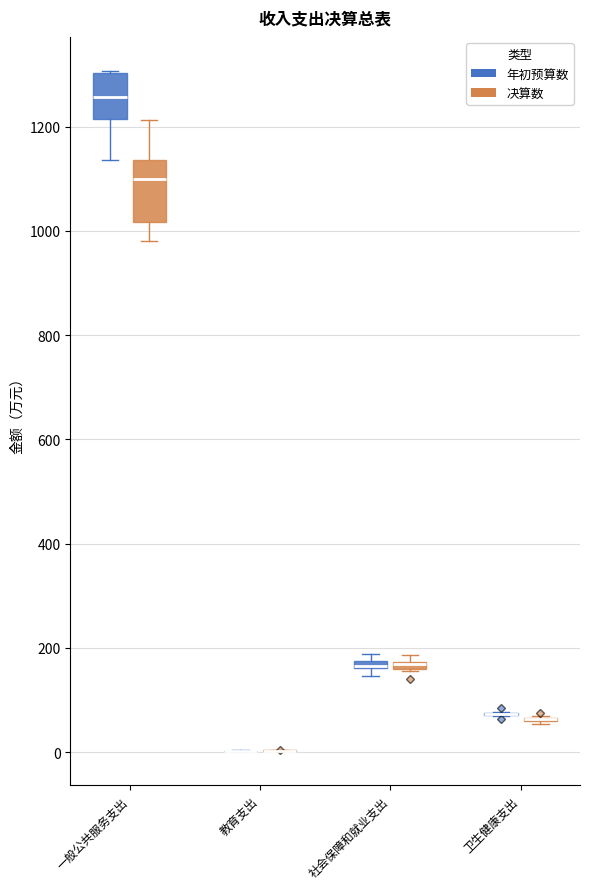

Which box is the tallest, from its lower edge to its upper edge?

一般公共服务支出 (决算数)